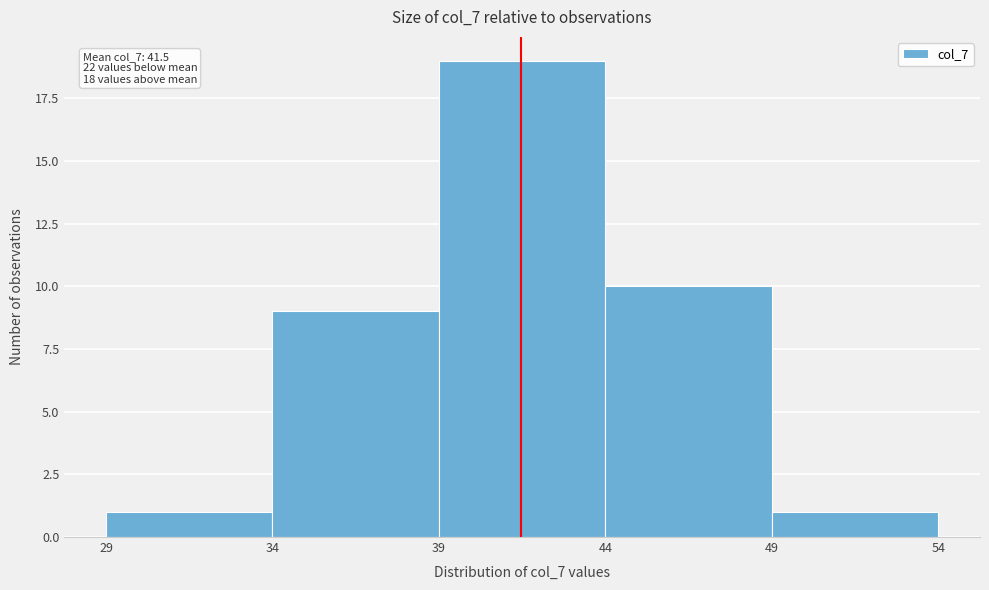

Which range on the x-axis has the tallest bar?

39 to 44